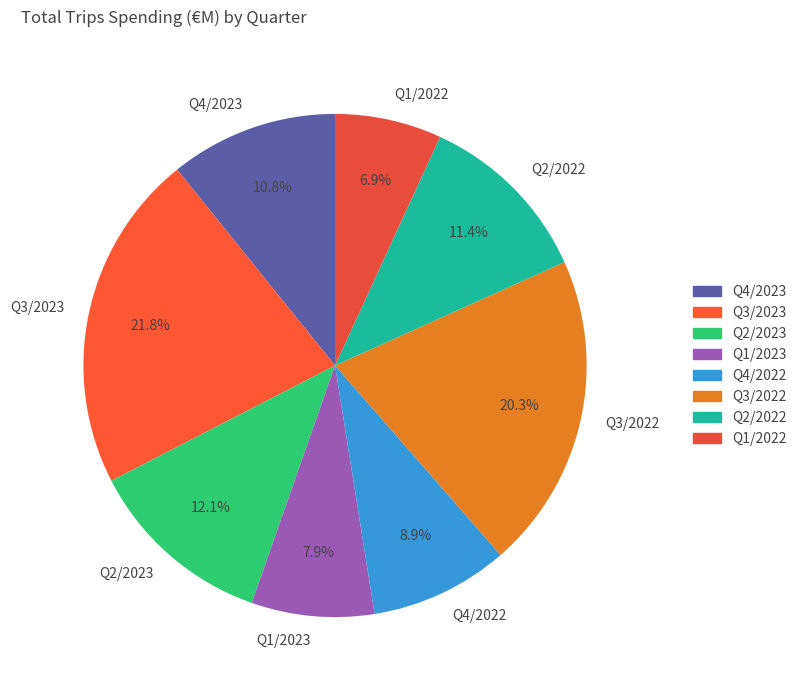

Does Q3/2023 represent more than half of the total?

No